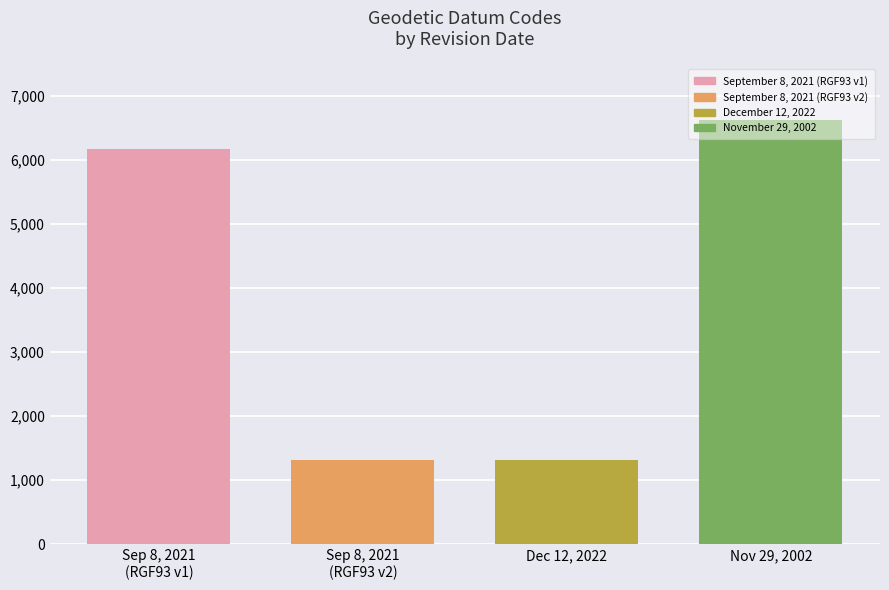

What is the maximum value shown in the chart?

6624